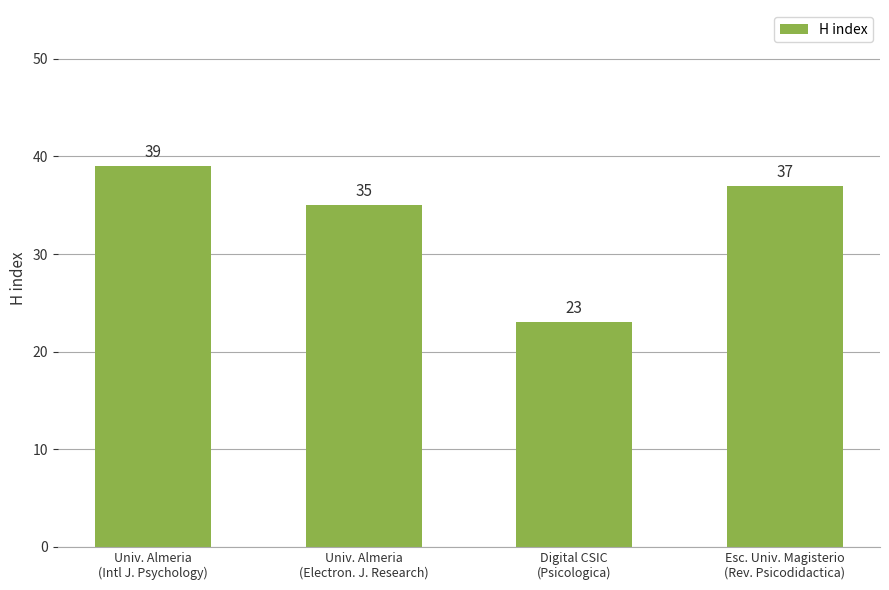

The chart shows a value of 70 at Univ. Almeria
(Intl J. Psychology). True or false?

False